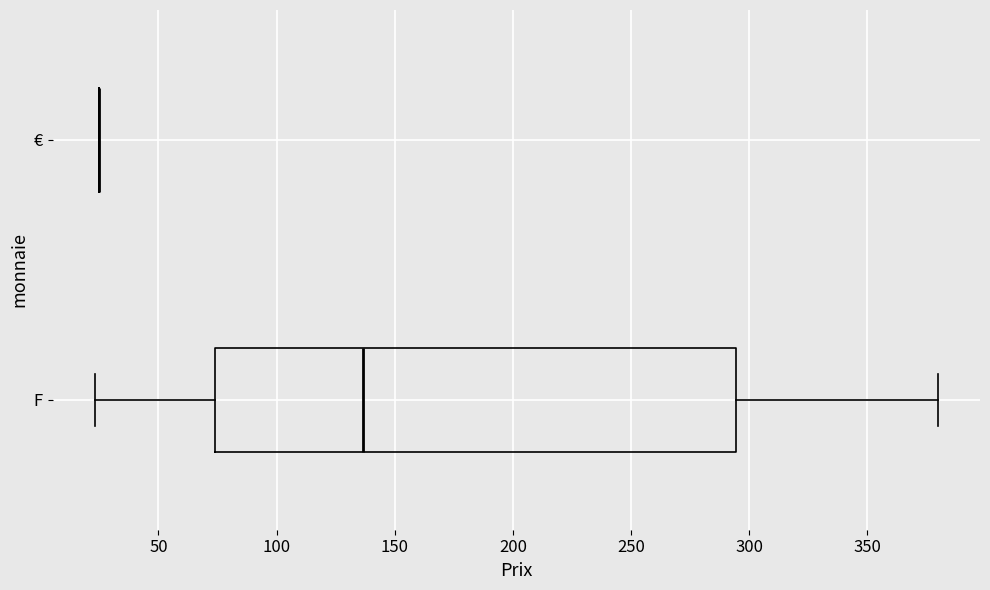

Reading bottom to top, read every box against the x-axis: the position of its median line, the range the box covers, and the ends of its whiskers. The values are not printed on the chart, so give them approximately, as read against the axis.

F: median 135, box 75 to 295, whiskers 25 to 380
€: box collapsed to a line at 25, whiskers 25 to 25